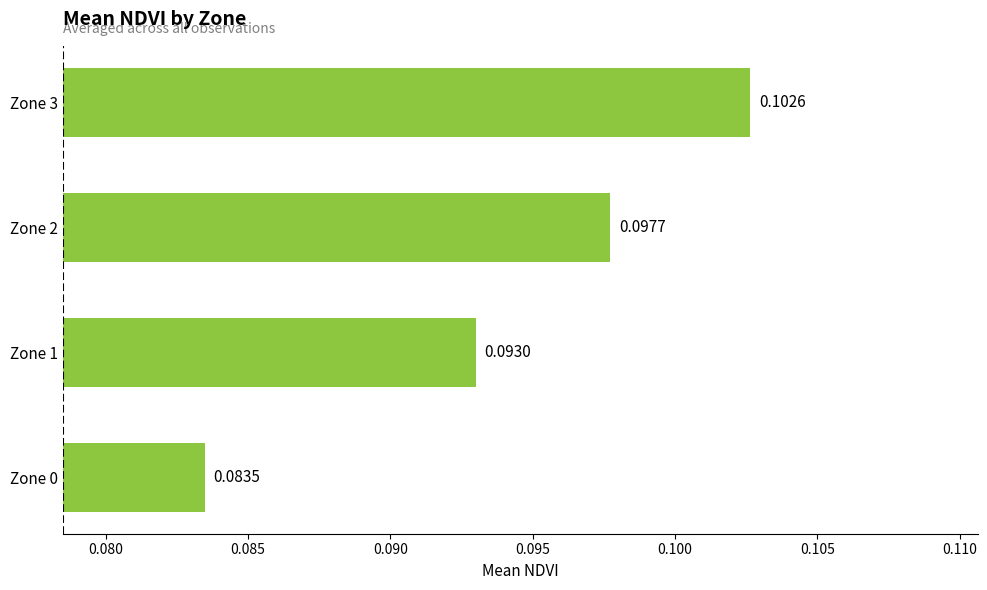

What is the sum of all values?

0.4